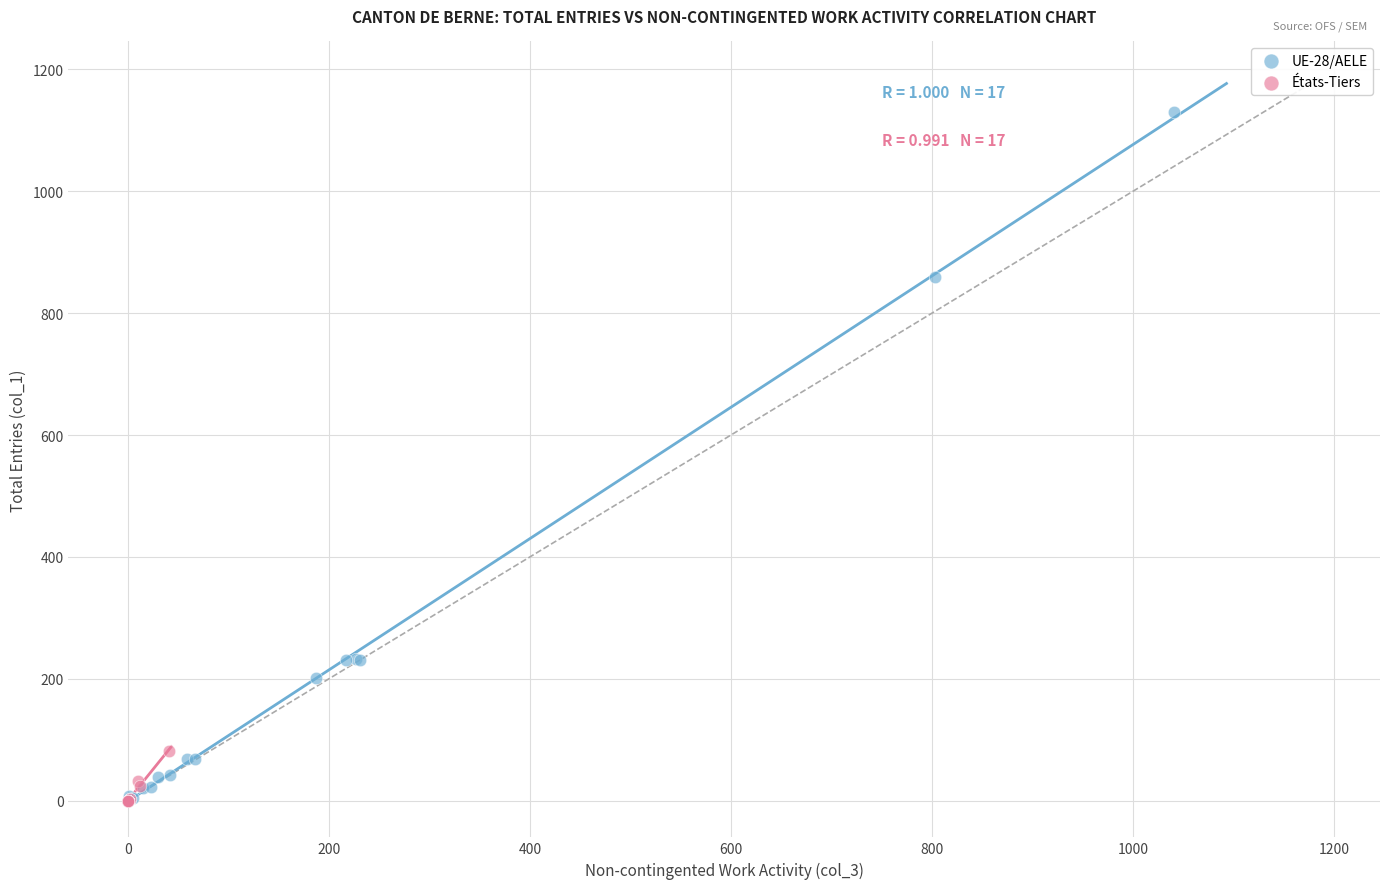

Which series contains the highest Y value?

UE-28/AELE